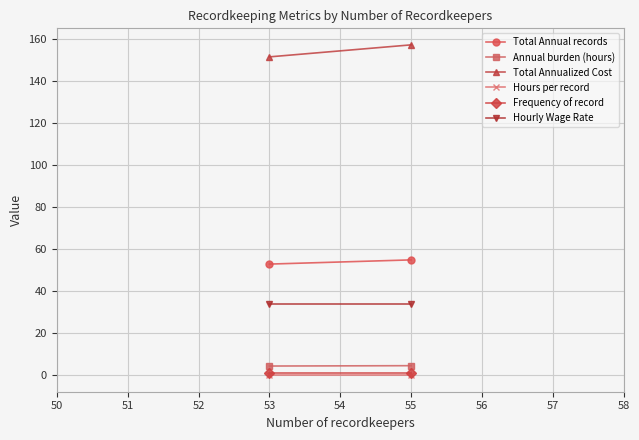

Between 55 and 53, which series saw the biggest shift?

Total Annualized Cost